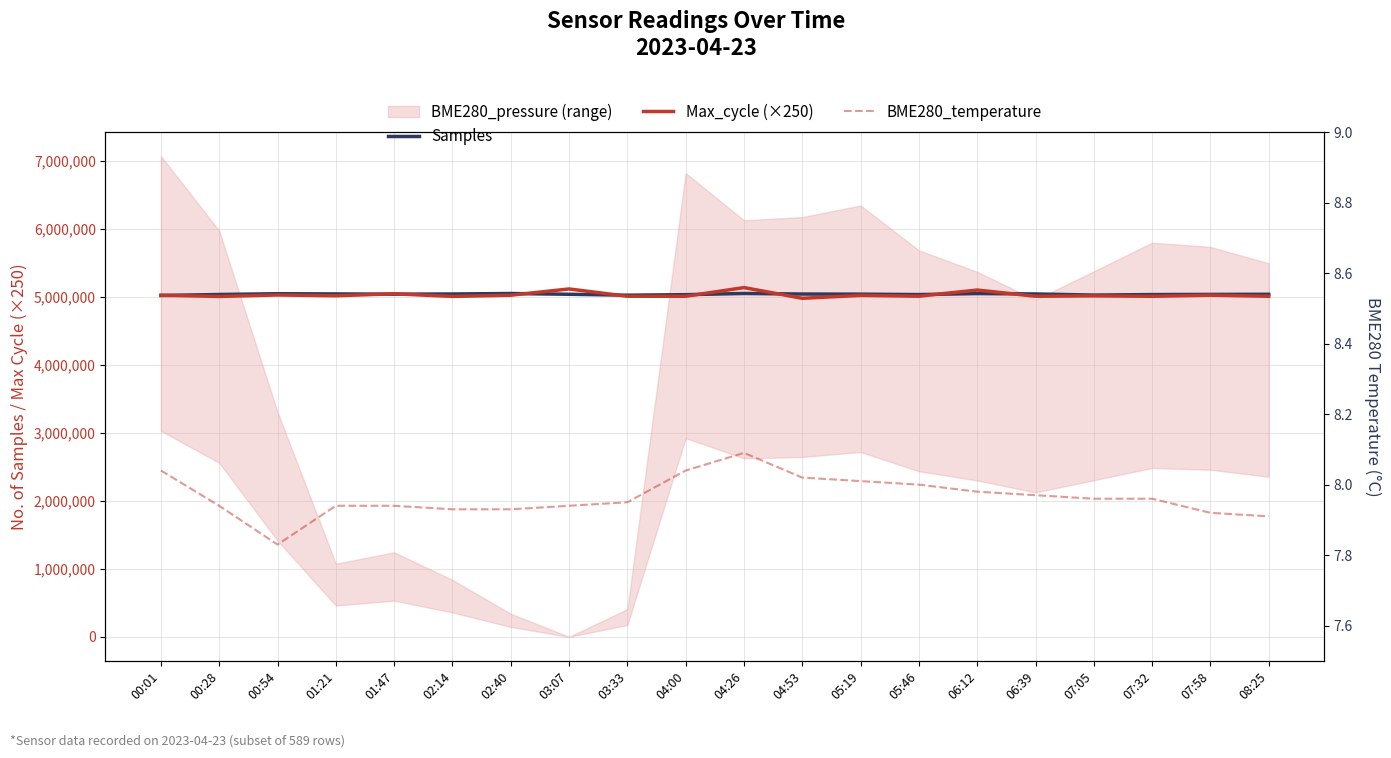

What is the label of the 9th point from the left?

03:33